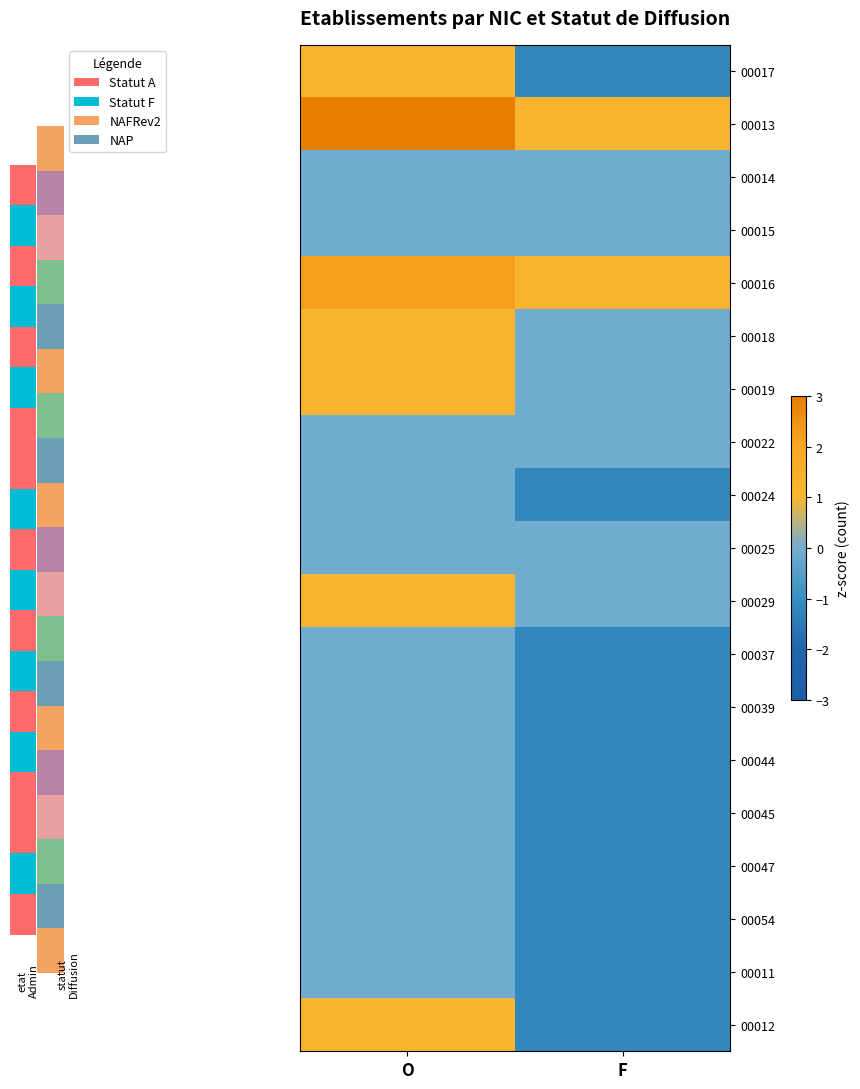

Which label corresponds to the smallest value in the chart?

F